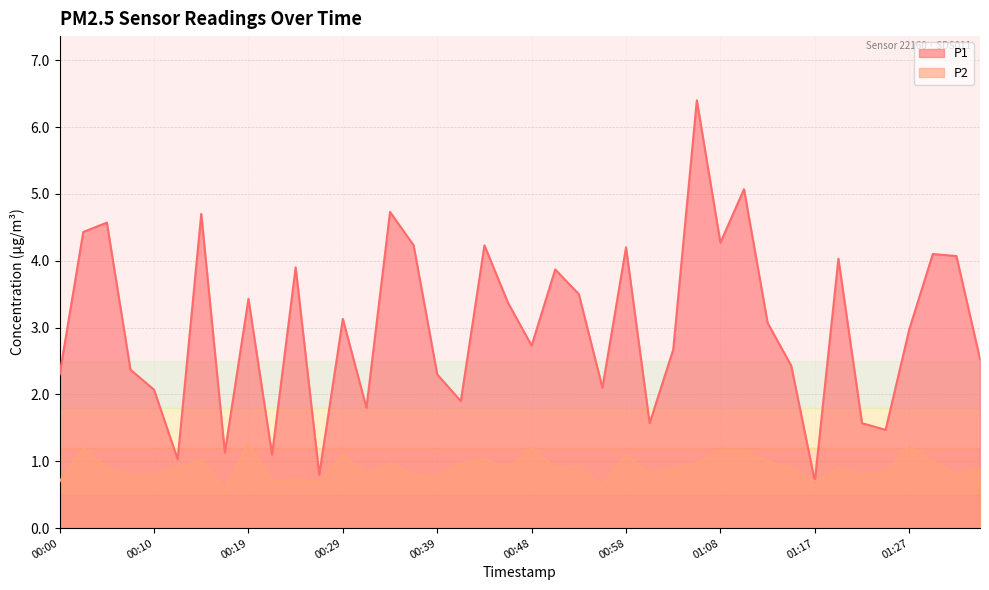

Which has a higher value, 00:48 or 00:31?

00:48